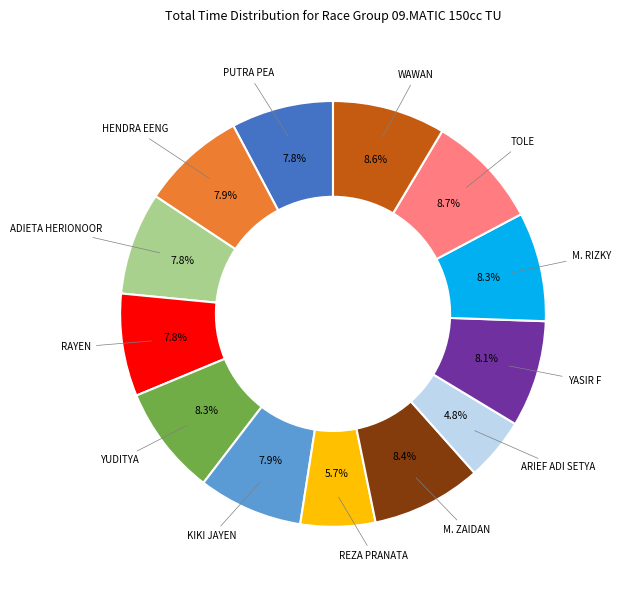

Is there a majority slice in this chart?

No